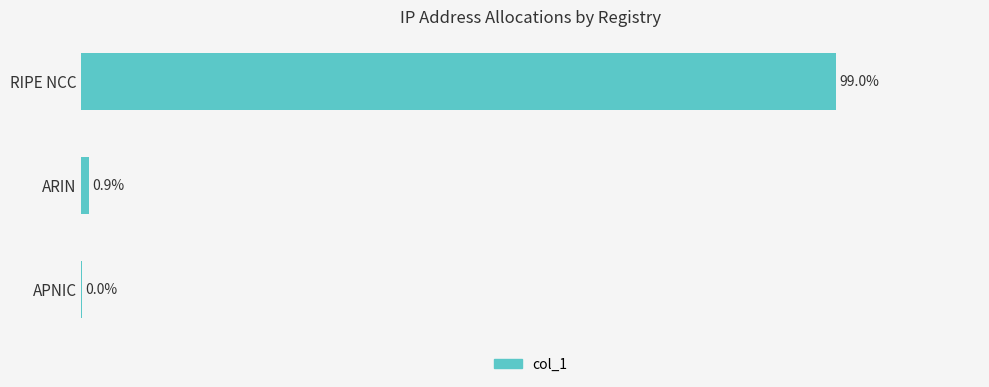

Are the bars horizontal?

Yes